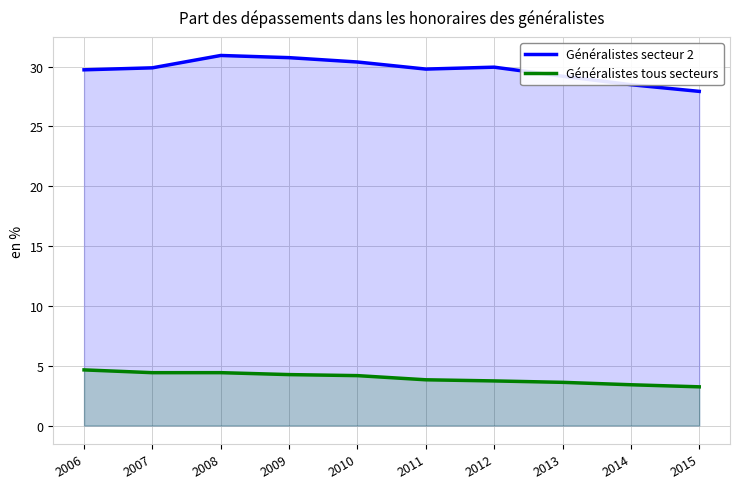

Reading left to right, extract all data points from this chart.

Généralistes secteur 2: 2006=29.7	2007=29.9	2008=30.9	2009=30.7	2010=30.4	2011=29.8	2012=29.9	2013=29.2	2014=28.5	2015=27.9
Généralistes tous secteurs: 2006=4.6	2007=4.4	2008=4.4	2009=4.3	2010=4.2	2011=3.8	2012=3.7	2013=3.6	2014=3.4	2015=3.2